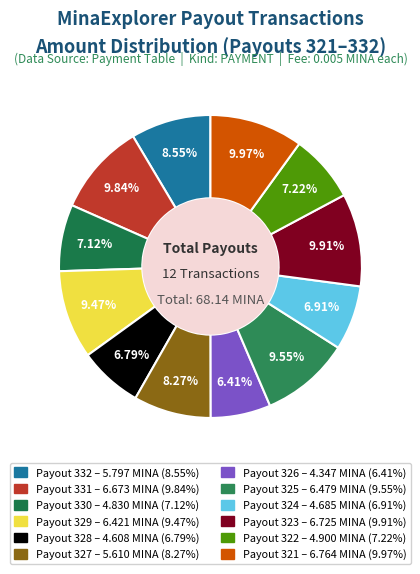

How many slices are in this pie chart?

12